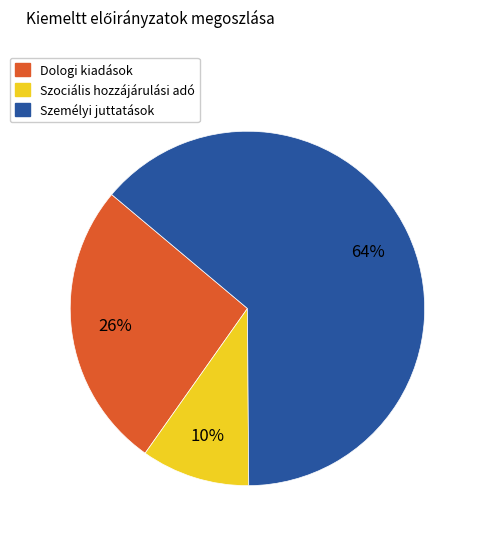

What percentage is the Dologi kiadások slice, to the nearest percent?

26%